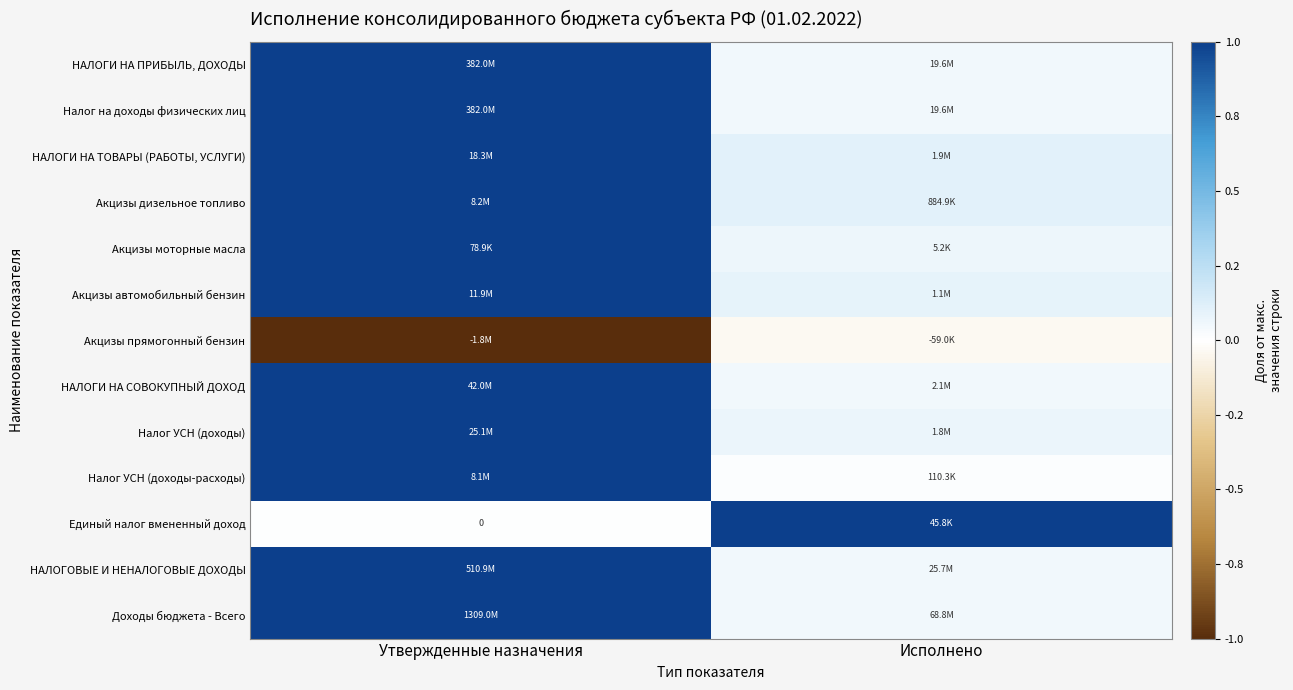

Between Исполнено and Утвержденные назначения, which is larger?

Утвержденные назначения